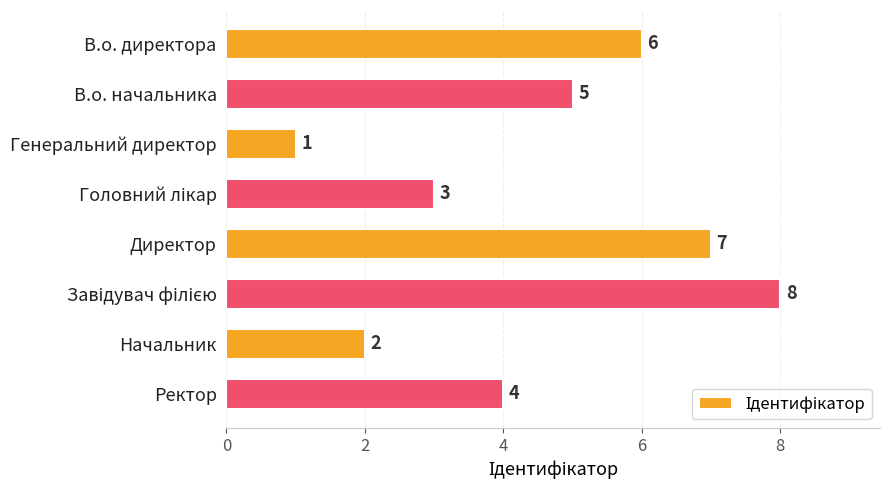

Reading top to bottom, extract all data points from this chart.

6	5	1	3	7	8	2	4